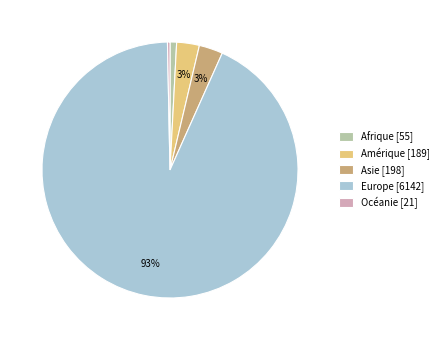

Between Amérique [189] and Europe [6142], which is larger?

Europe [6142]